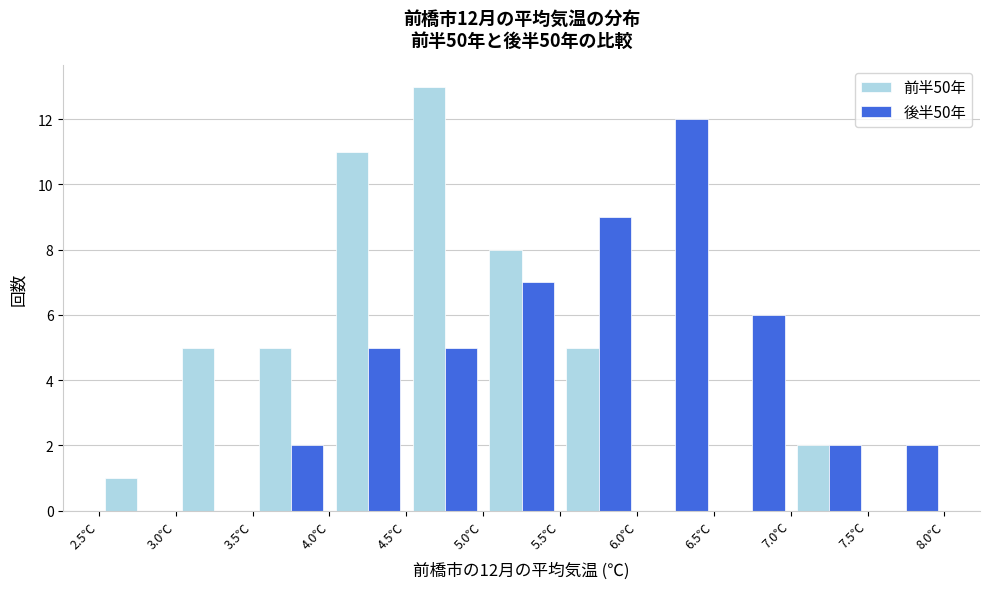

In the 前半50年 series, which range on the x-axis has the tallest bar?

4.5 to 5.0